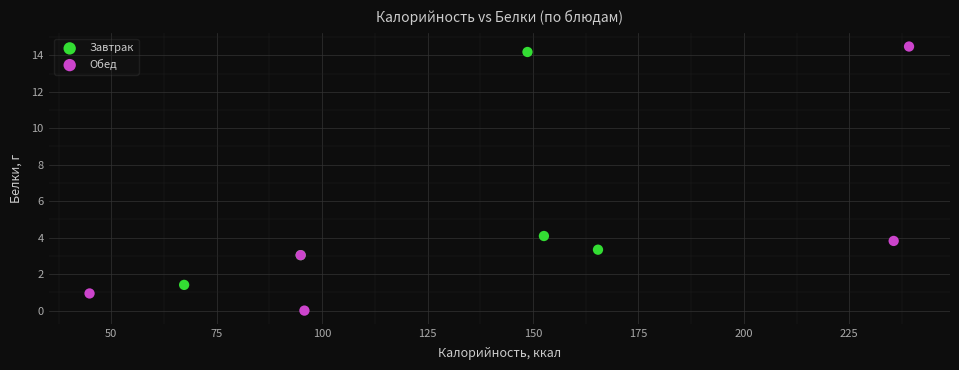

Which series reaches the maximum Y coordinate?

Обед